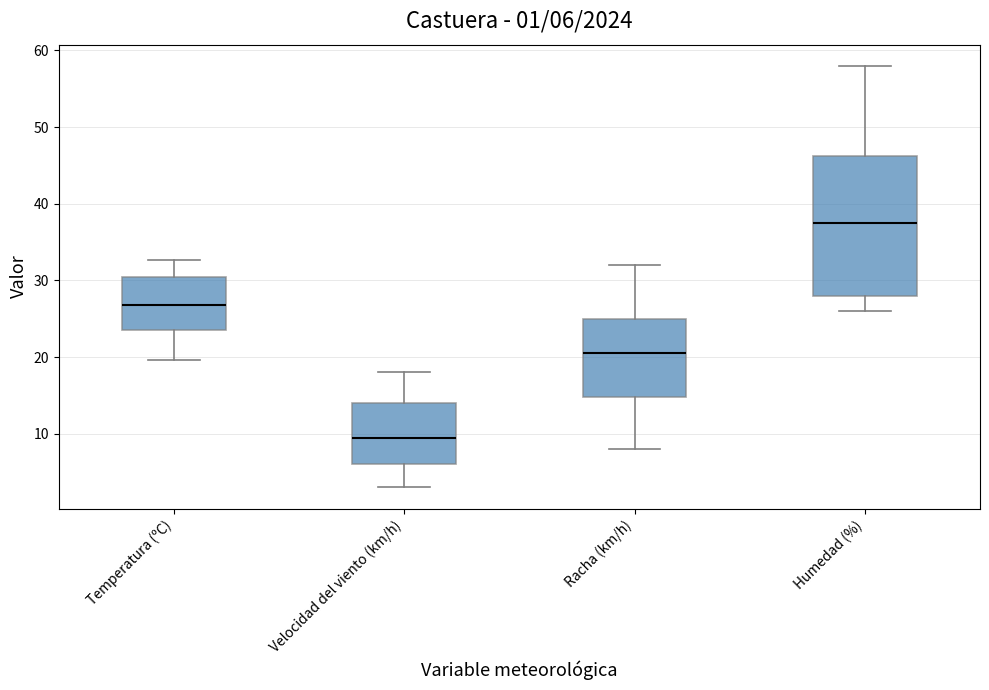

Comparing the boxes themselves (not the whiskers), which one is the tallest?

Humedad (%)